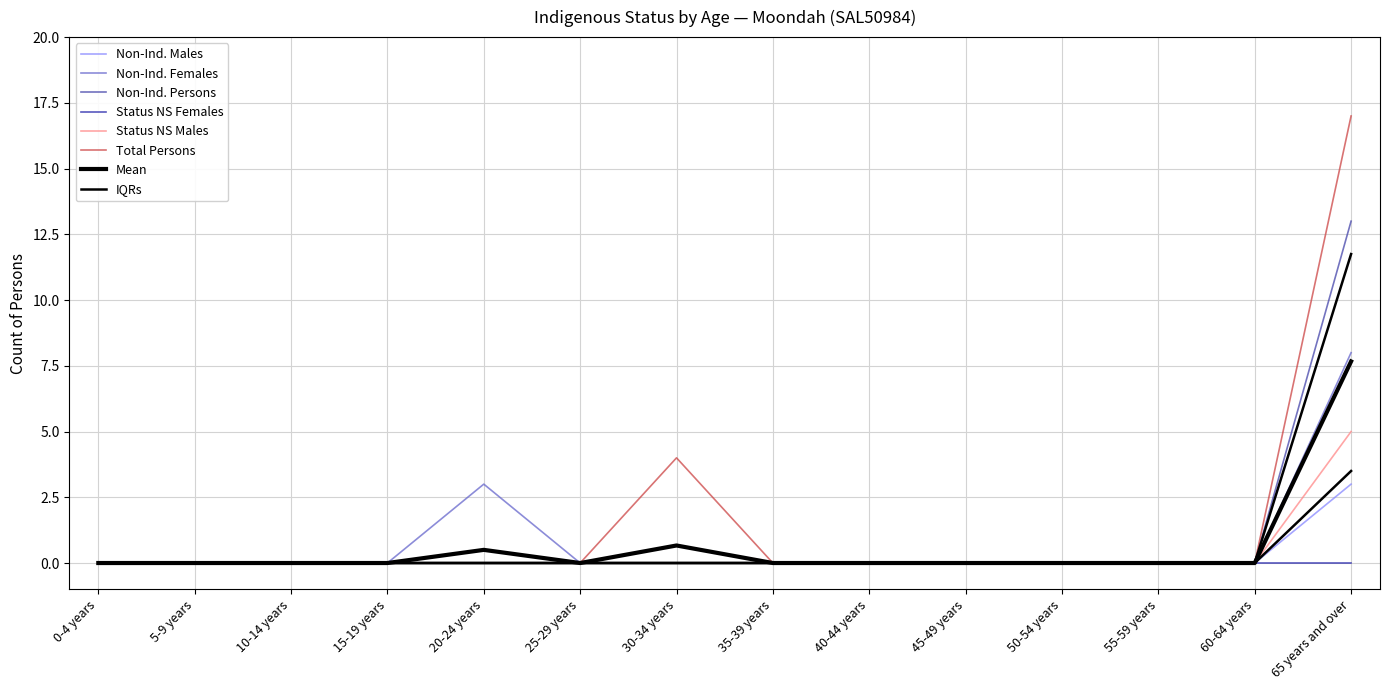

List the labels in order of Status NS Males value, smallest first.

0-4 years, 5-9 years, 10-14 years, 15-19 years, 20-24 years, 25-29 years, 30-34 years, 35-39 years, 40-44 years, 45-49 years, 50-54 years, 55-59 years, 60-64 years, 65 years and over